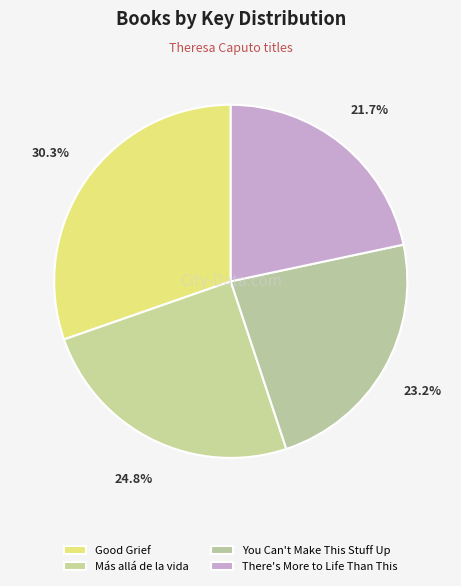

Do You Can't Make This Stuff Up and Más allá de la vida together represent more than half of the pie?

No